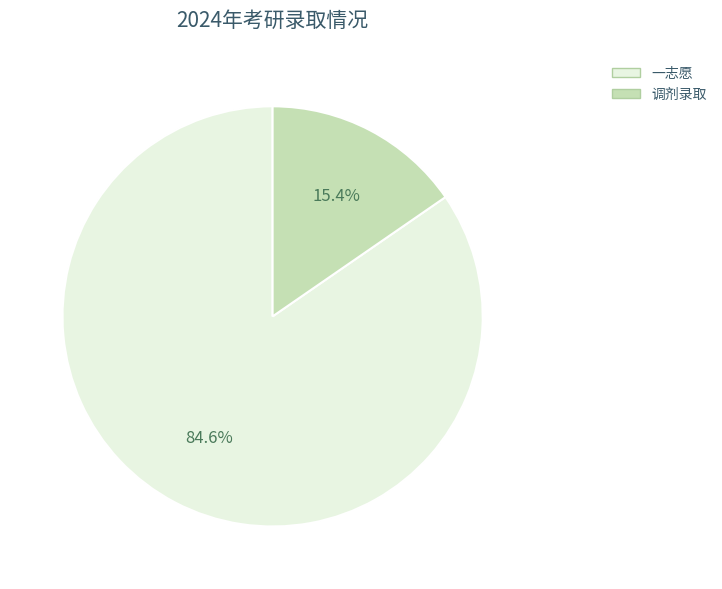

What is the largest slice in the pie chart?

一志愿